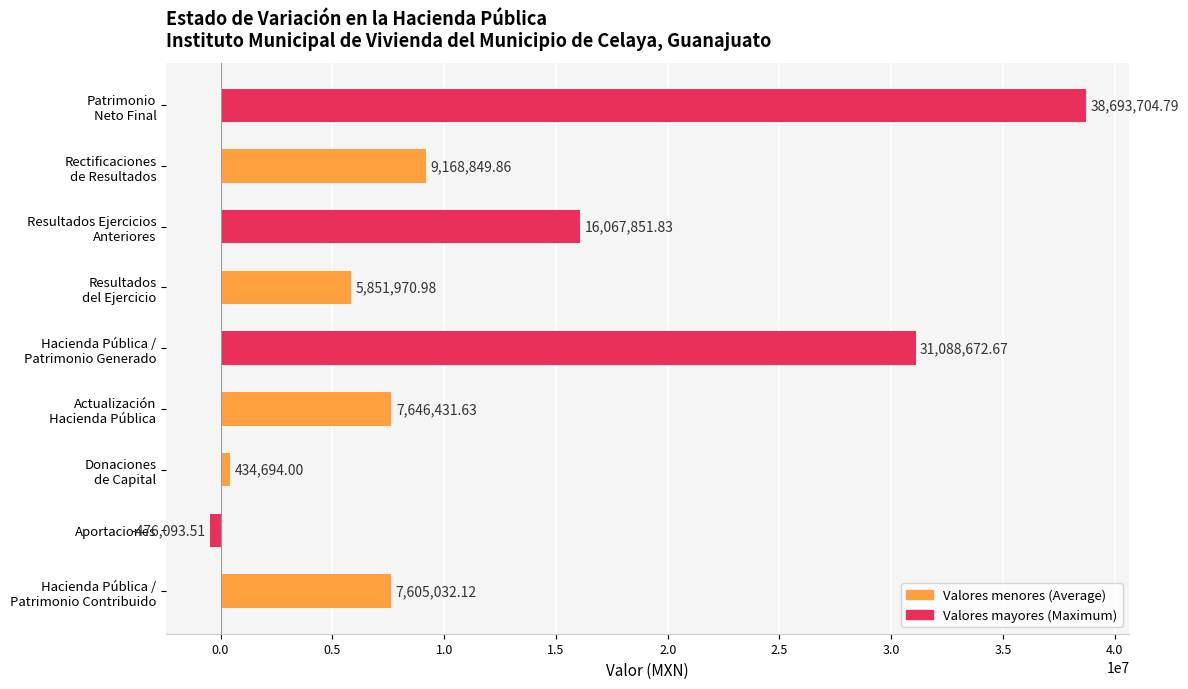

What is the difference between the second highest and minimum values?

31564766.2